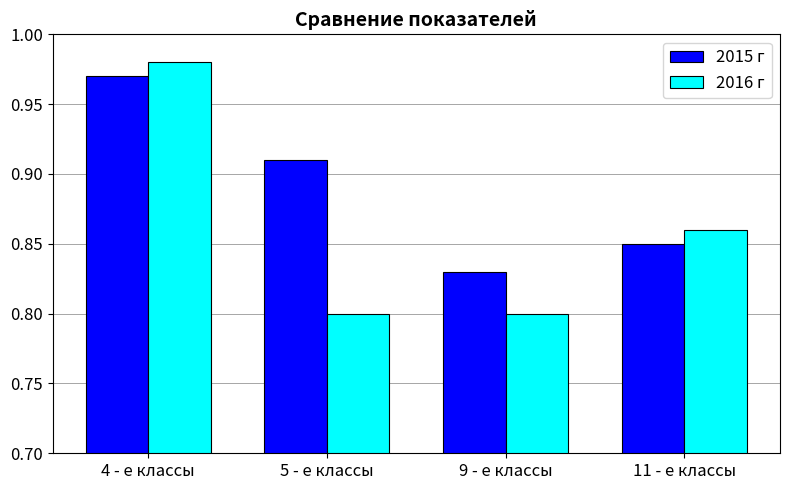

The value of 2016 г at 5 - е классы is 0.8. True or false?

True